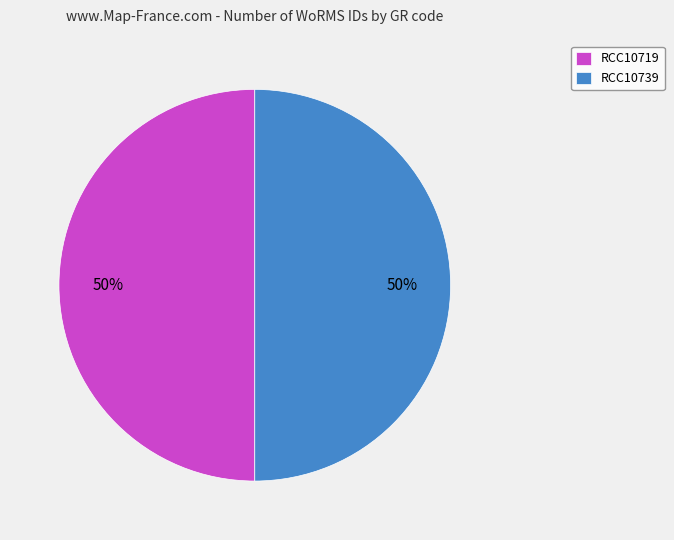

Combined, do RCC10719 and RCC10739 account for over 50%?

Yes